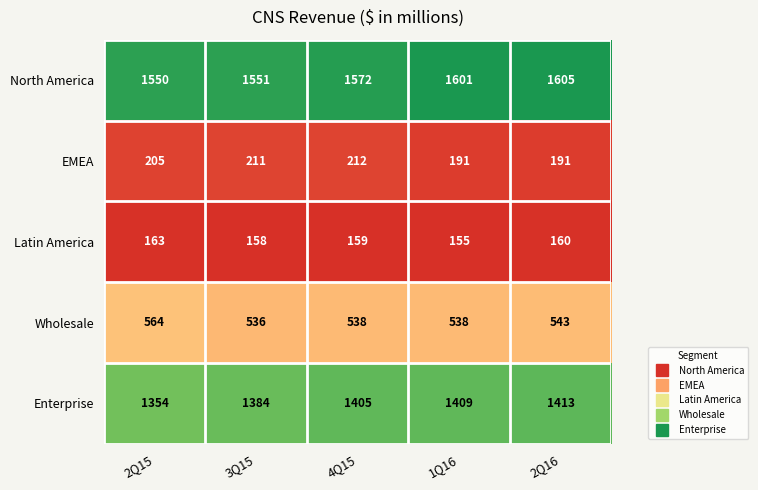

What is the average value of the Wholesale series?

544